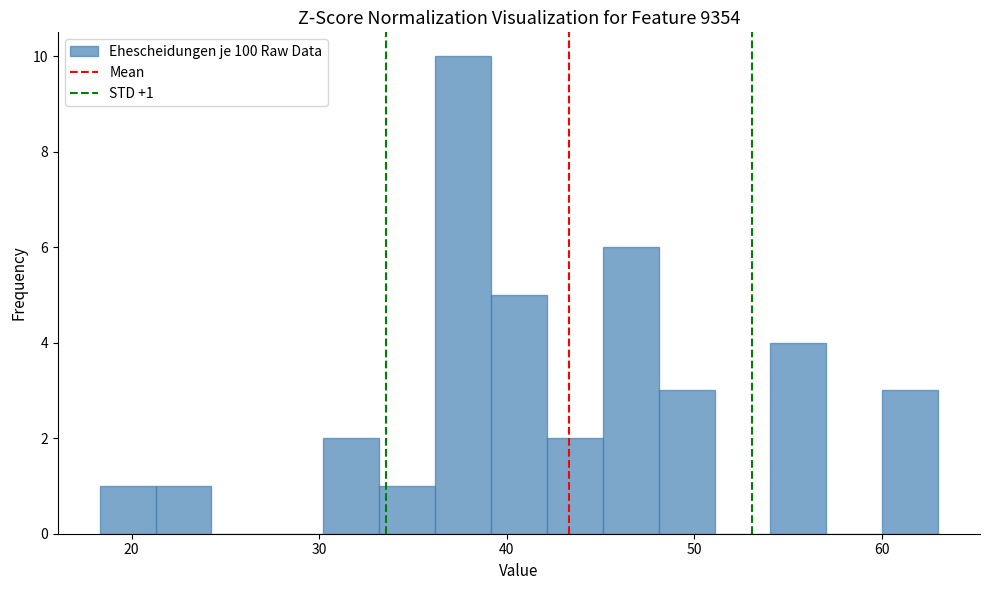

Read against the x-axis, roughly where is the centre of the tallest bar?

38